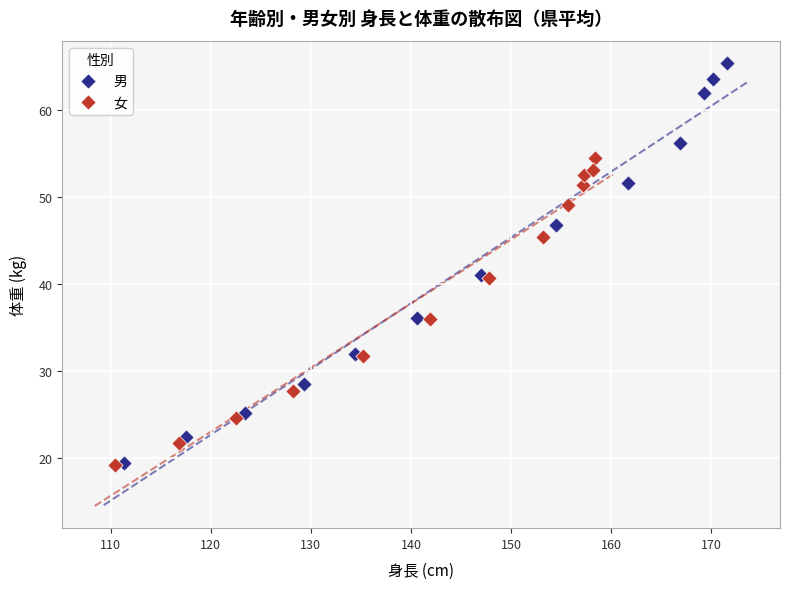

Which series has the widest spread of Y values?

男